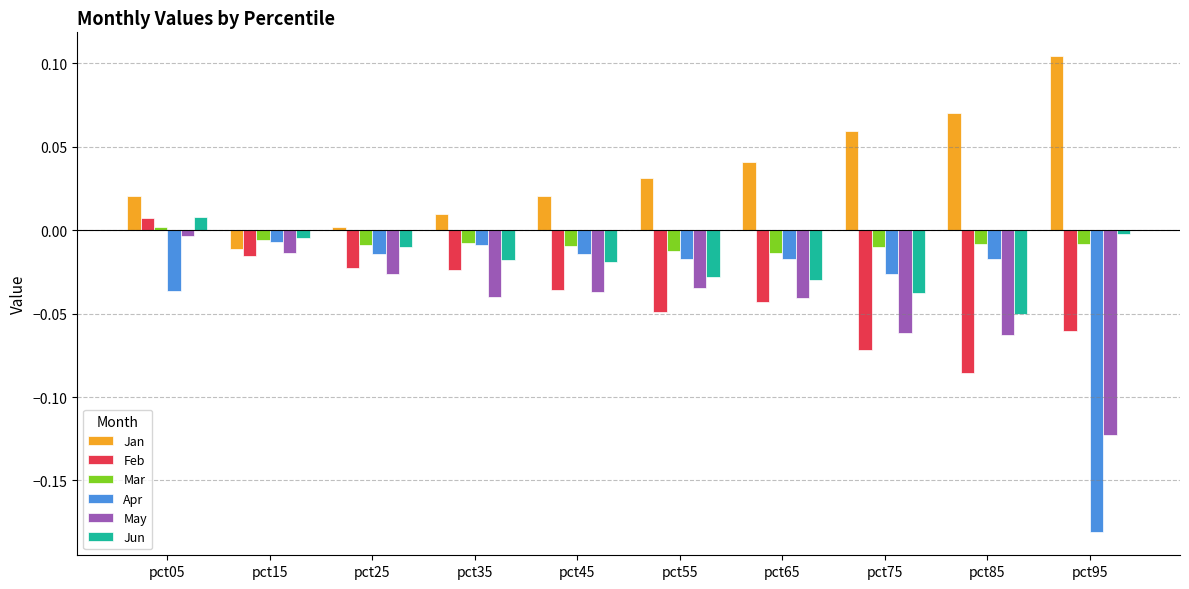

Which series has the largest range (max minus min)?

Apr